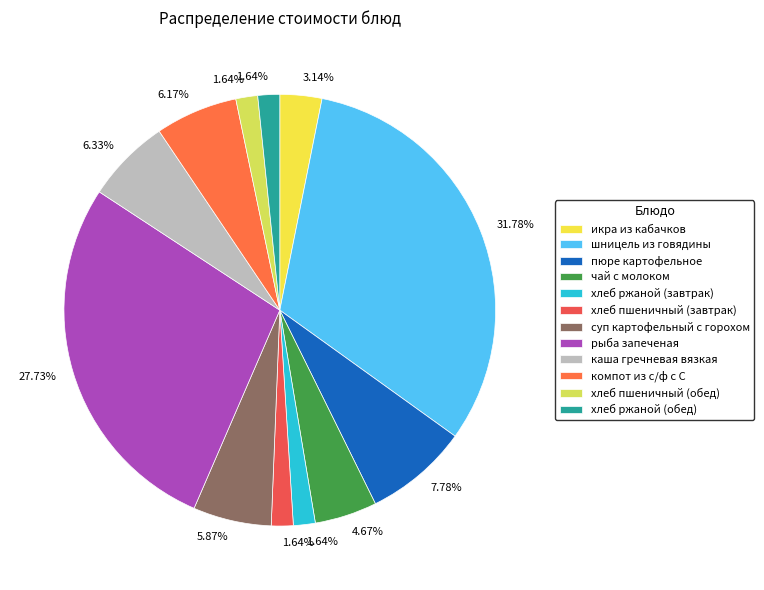

True or false: рыба запеченая accounts for 28% of the total.

True